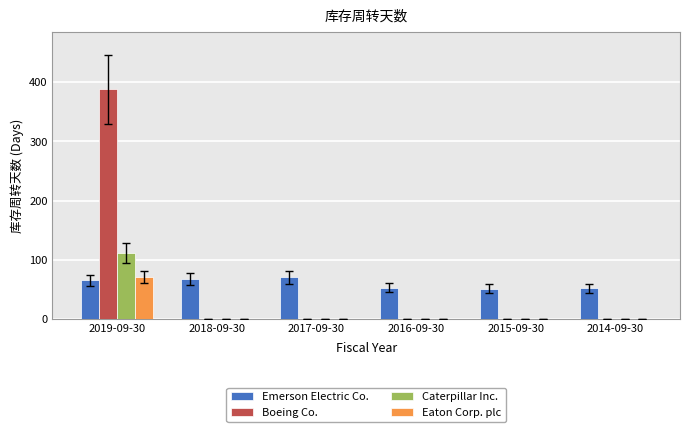

What is the total value across all series at 2015-09-30?

51